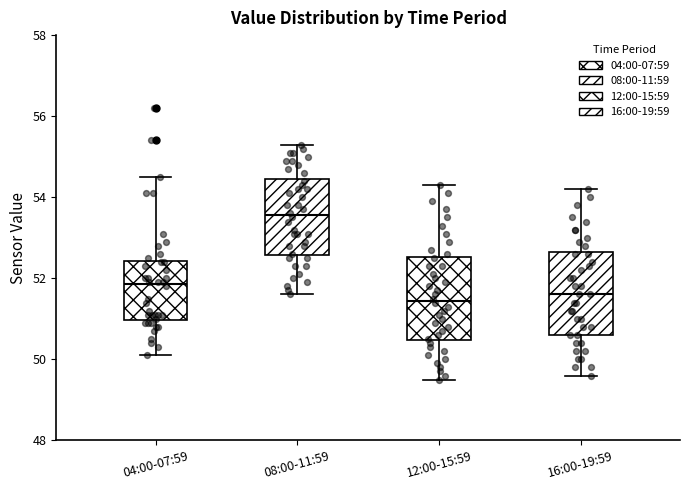

Where is the lower edge of the box for 04:00-07:59 on the y-axis? The values are not printed on the chart, so give them approximately, as read against the axis.

51.0